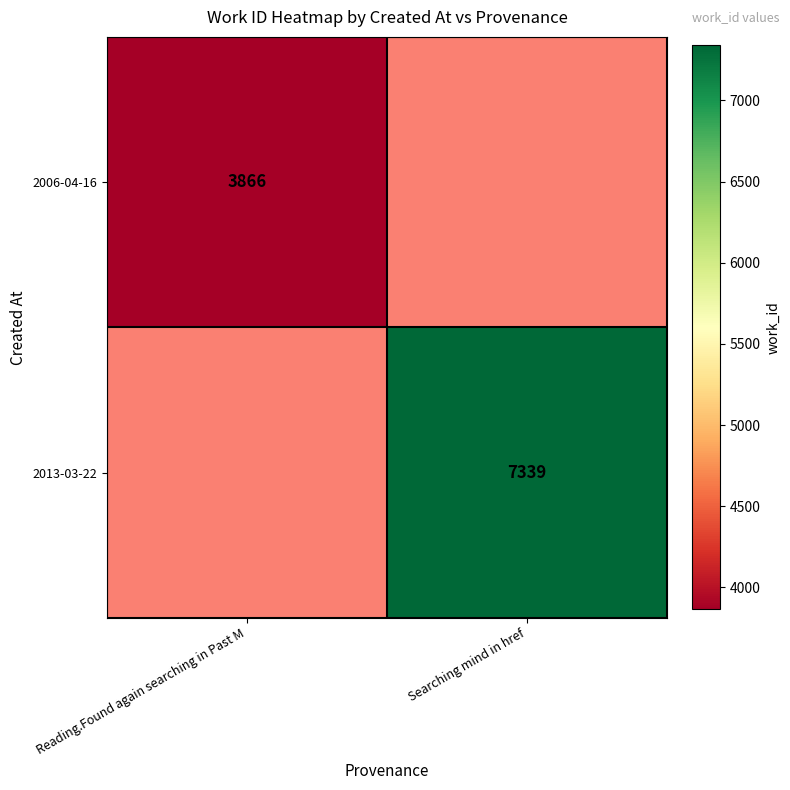

The value of 2013-03-22 at Searching mind in href is 7339. True or false?

True